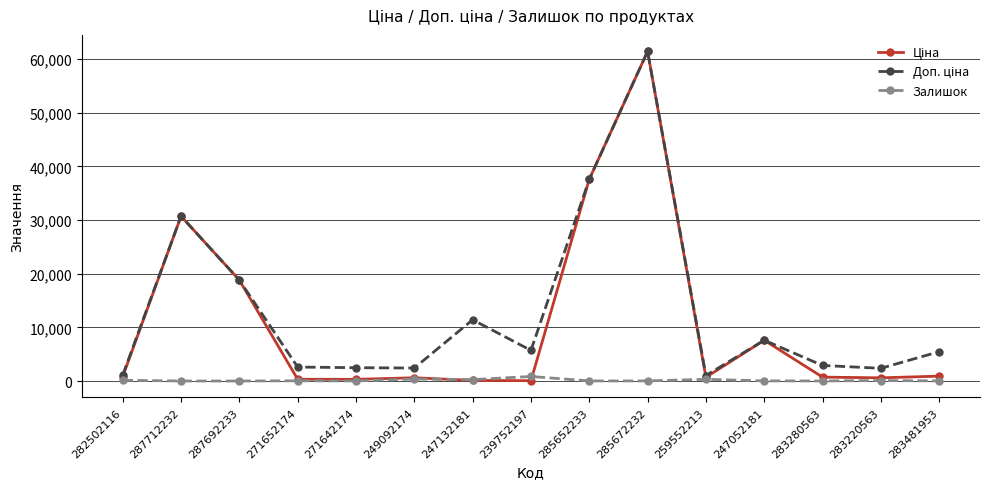

At which category is the sum across all series the highest?

285672232